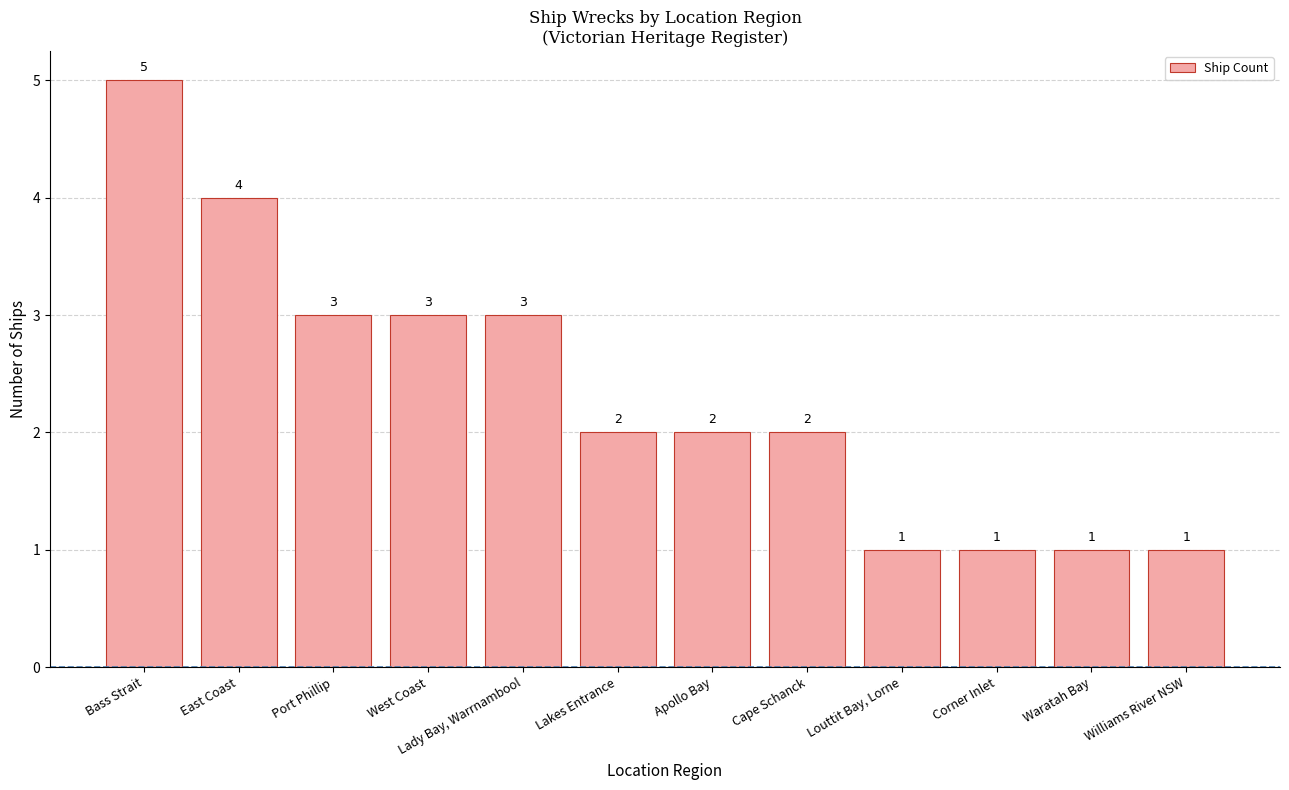

What is the difference between the values at East Coast and Williams River NSW?

3